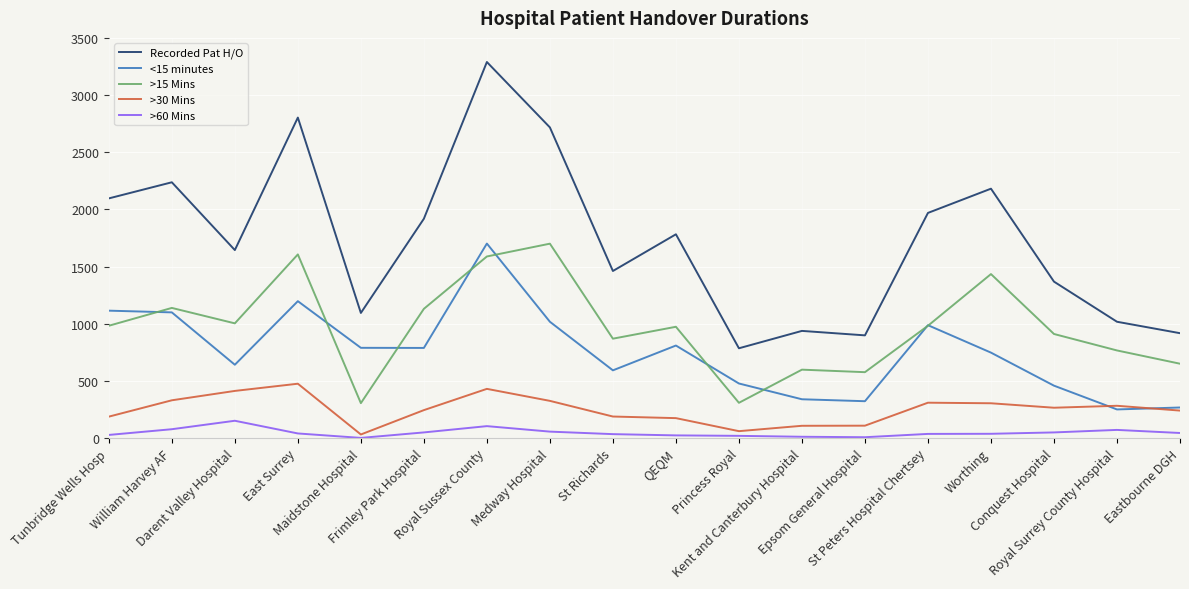

At which category is the sum across all series the highest?

Royal Sussex County